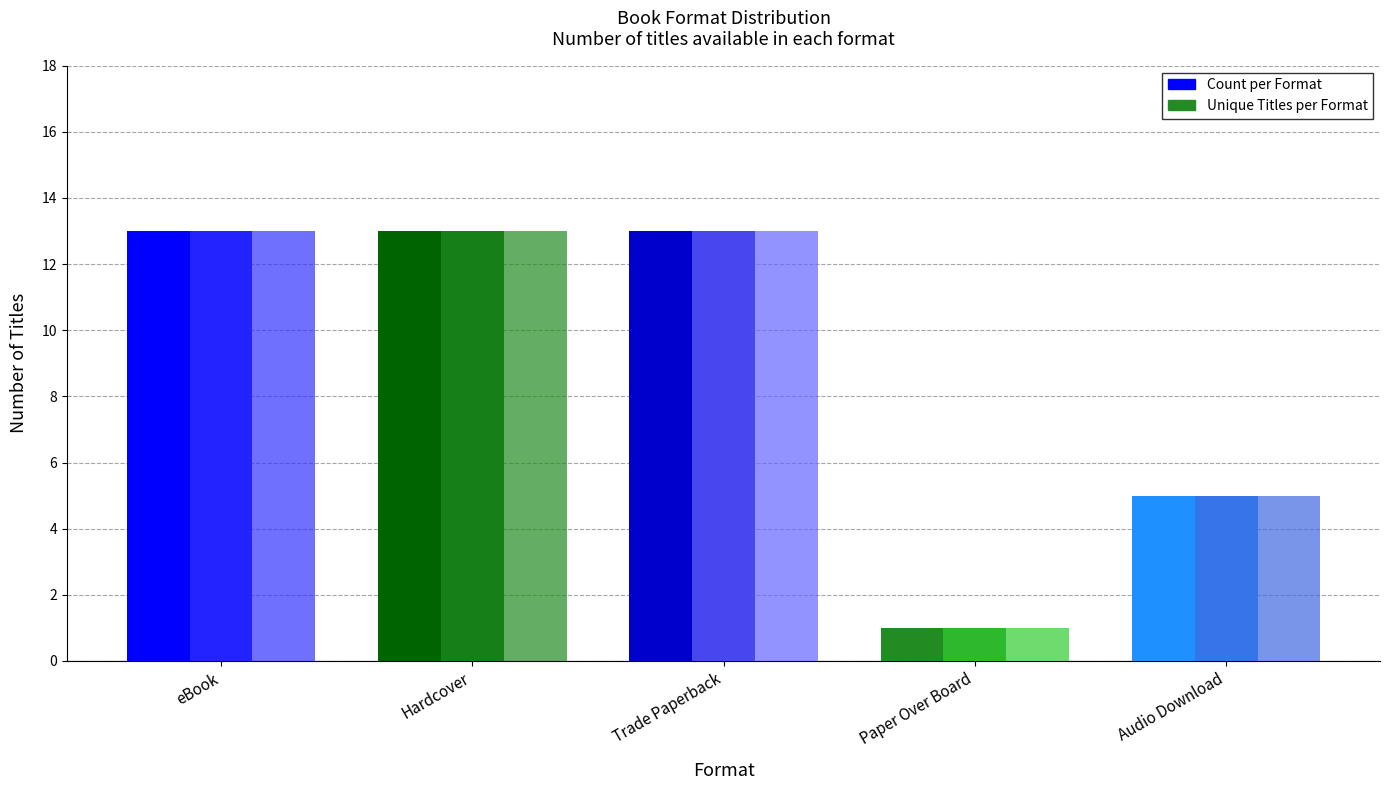

Reading left to right, extract all data points from this chart.

Count per Format: eBook=13	Hardcover=13	Trade Paperback=13	Paper Over Board=1	Audio Download=5
Unique Titles per Format: eBook=13	Hardcover=13	Trade Paperback=13	Paper Over Board=1	Audio Download=5